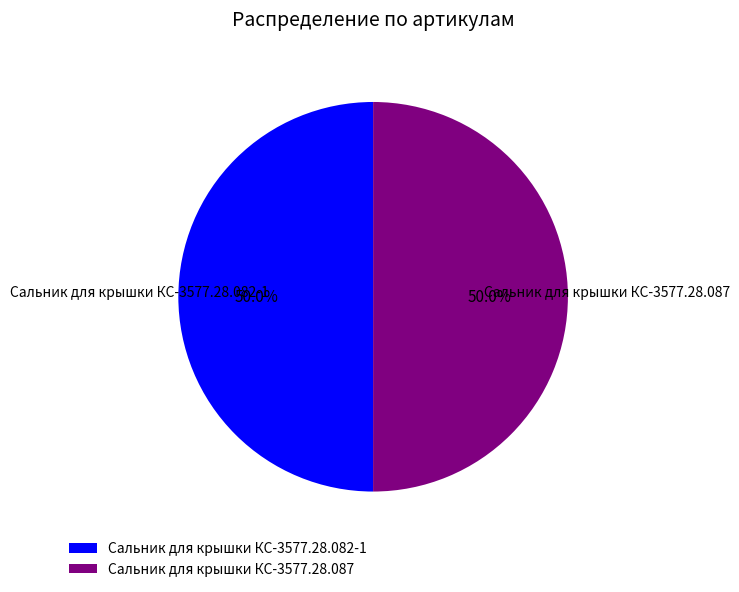

Approximately how many times larger is the value at Сальник для крышки КС-3577.28.087 compared to Сальник для крышки КС-3577.28.082-1?

1.0